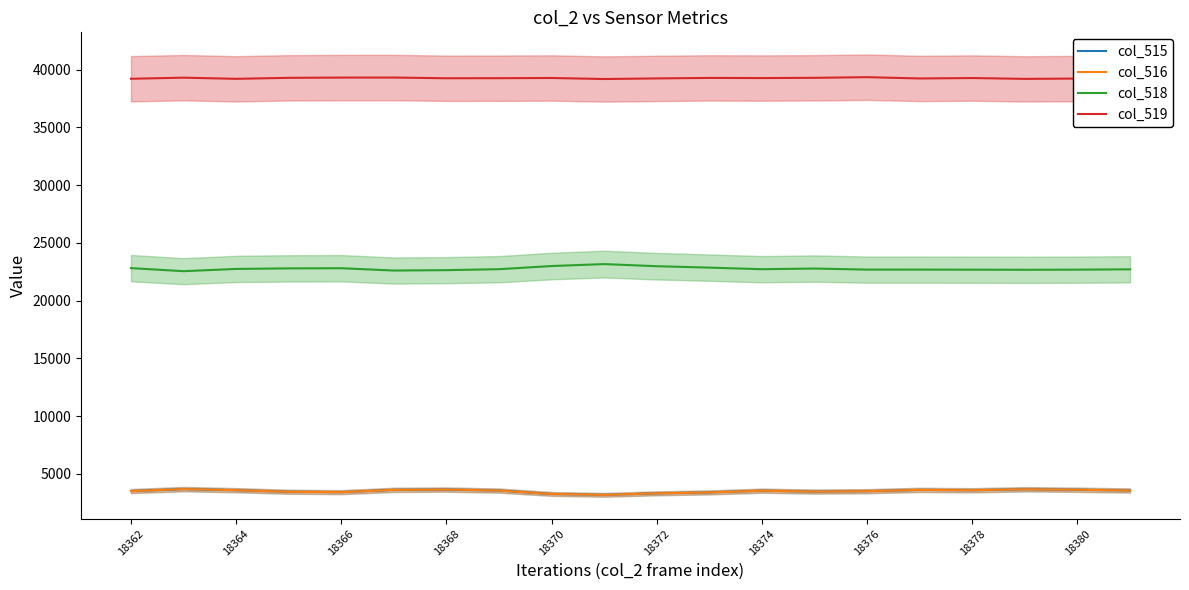

True or false: col_519 has a value of 39269 at 18370.

True